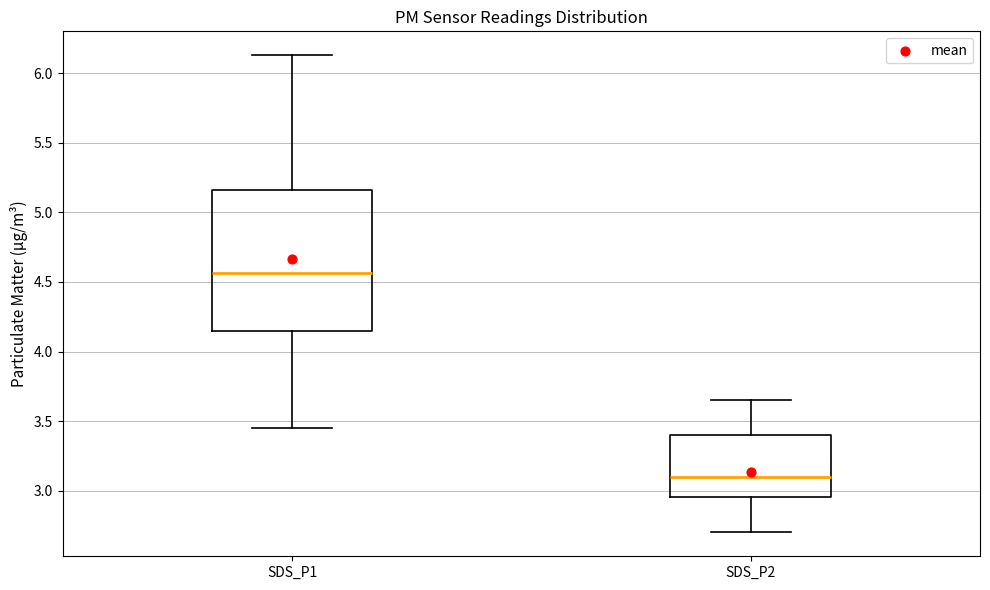

Reading left to right, transcribe this box plot: for each box, give where its median line is, the range the box spans, and where its two whiskers end, as read against the y-axis. The values are not printed on the chart, so give them approximately, as read against the axis.

SDS_P1: median 4.55, box 4.15 to 5.15, whiskers 3.45 to 6.15
SDS_P2: median 3.10, box 2.95 to 3.40, whiskers 2.70 to 3.65